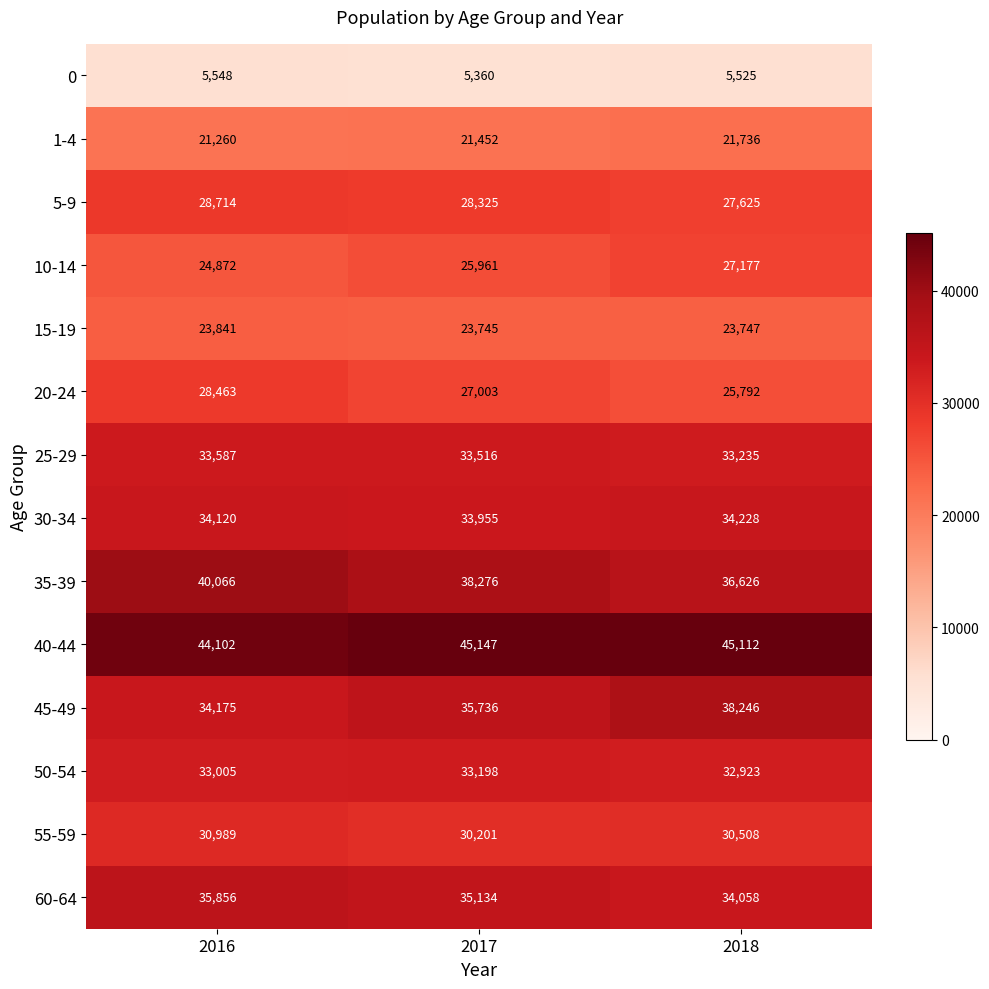

At which label is 40-44 closest to 44624?

2018